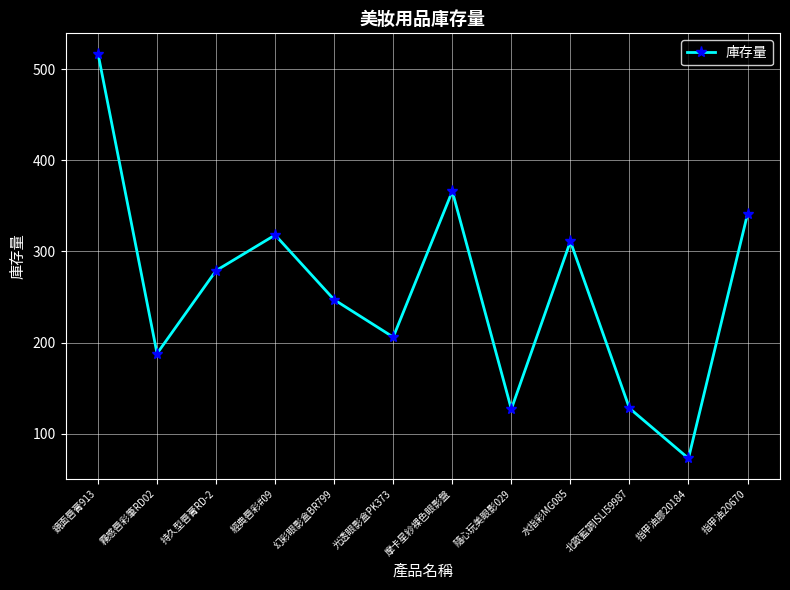

Count the number of data series in this chart.

1